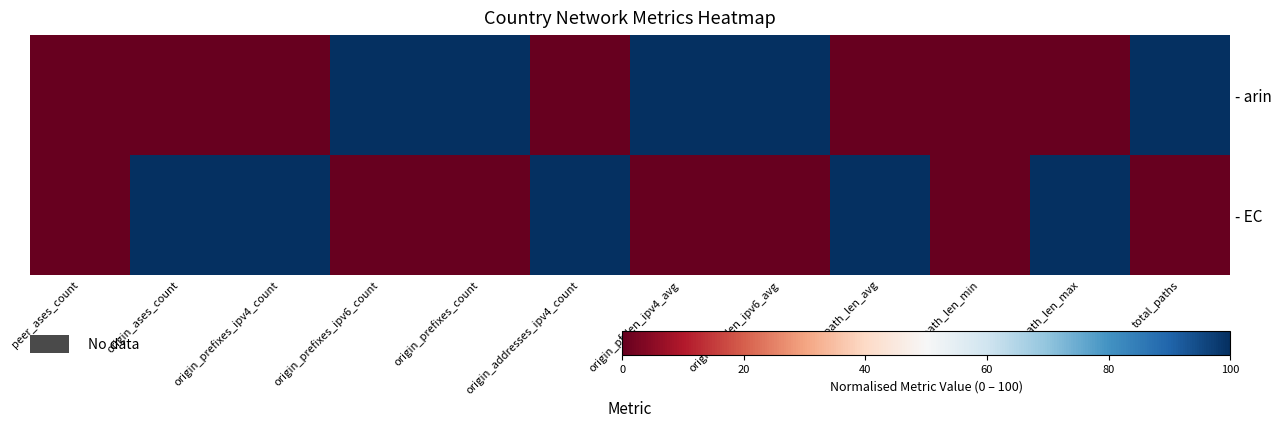

At how many categories does at least one series exceed 0?

10